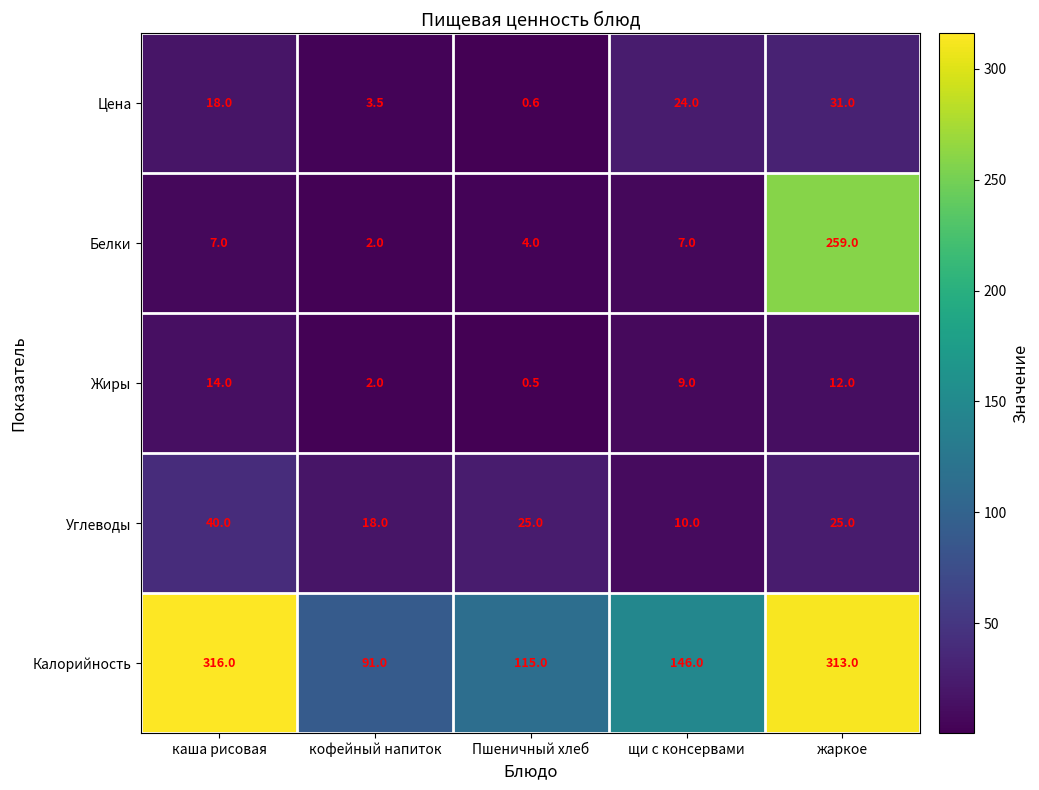

How many Жиры values are between 2 and 12?

3